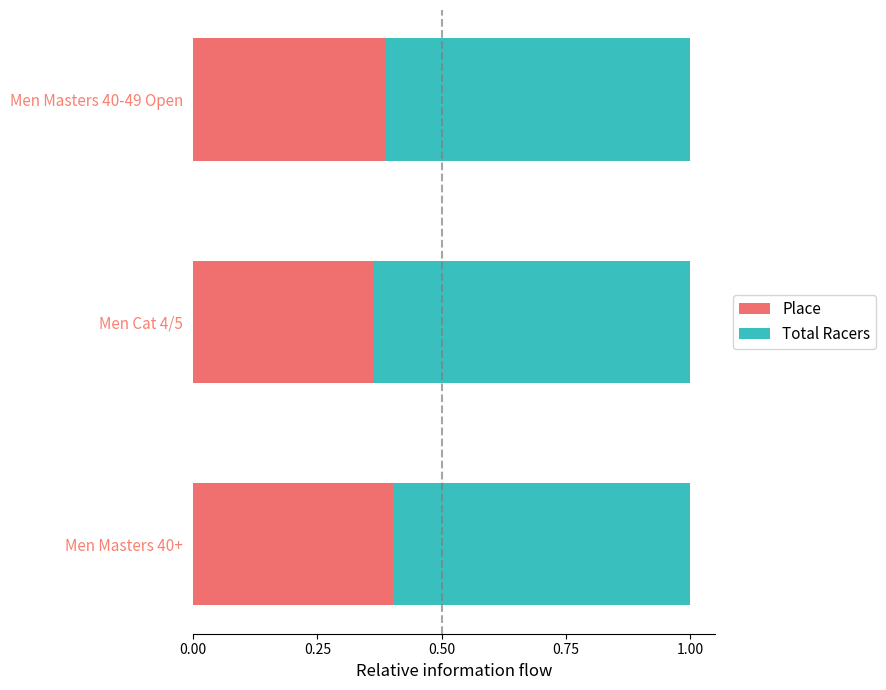

What is the total value across all series at Men Masters 40+?

1.0